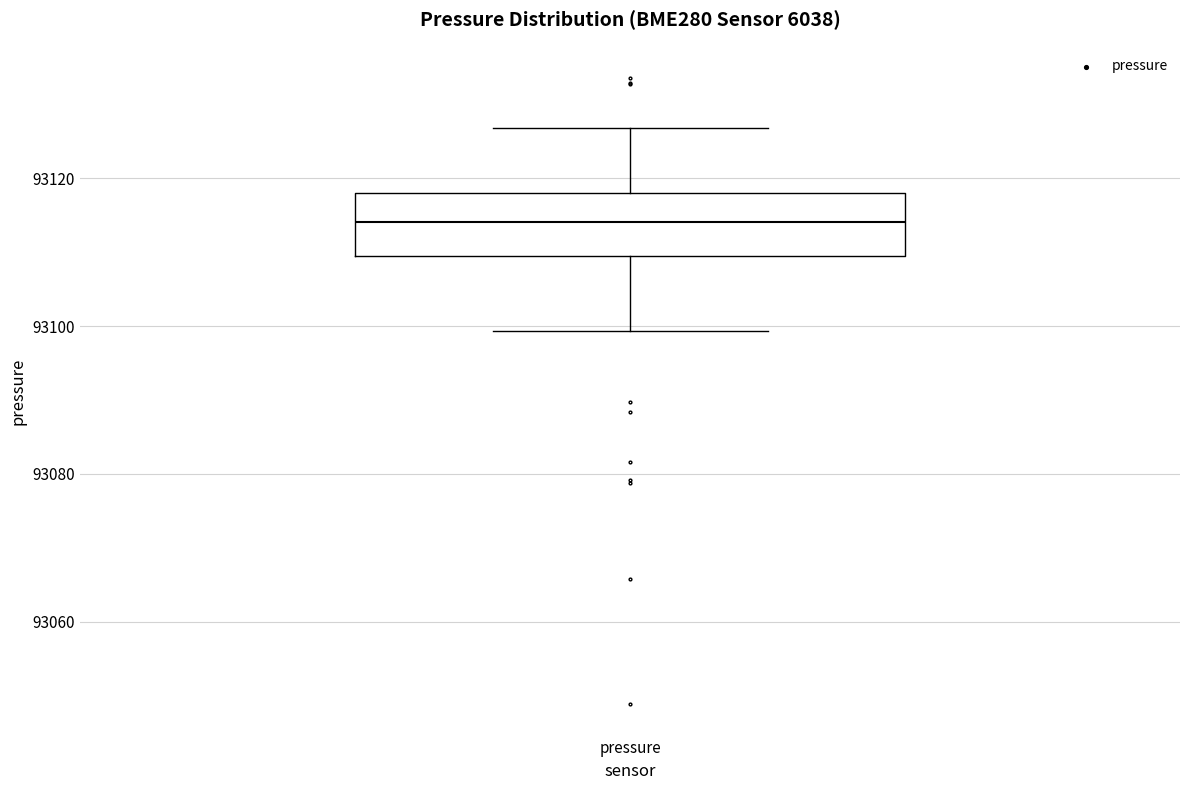

Where is the upper edge of the box for pressure on the y-axis? The values are not printed on the chart, so give them approximately, as read against the axis.

93118